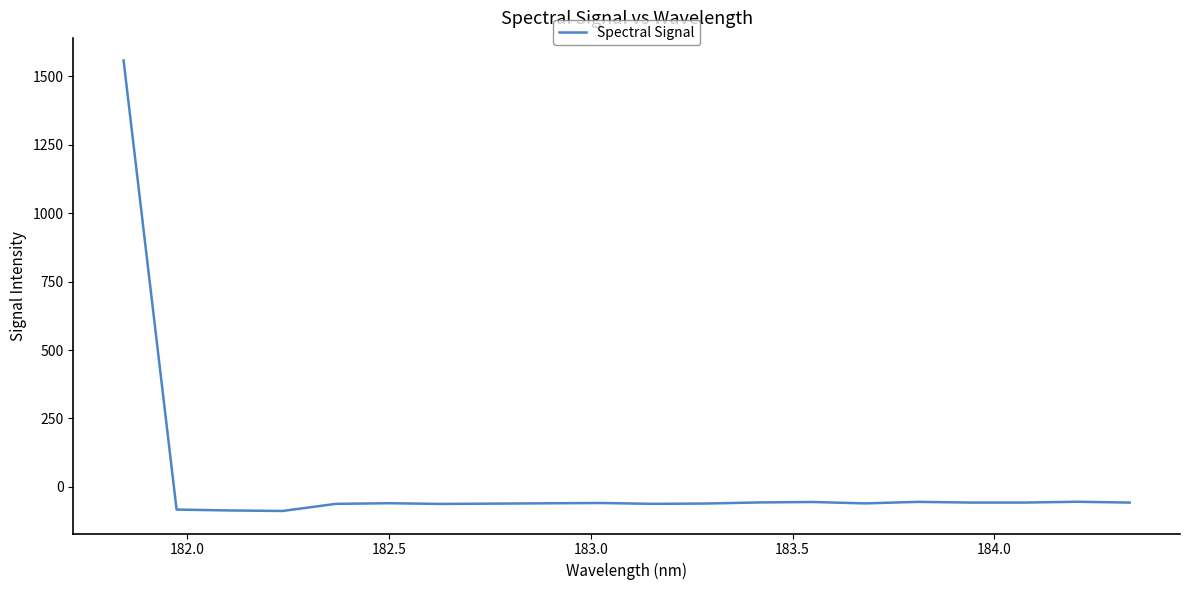

What is the greatest value displayed?

1557.7